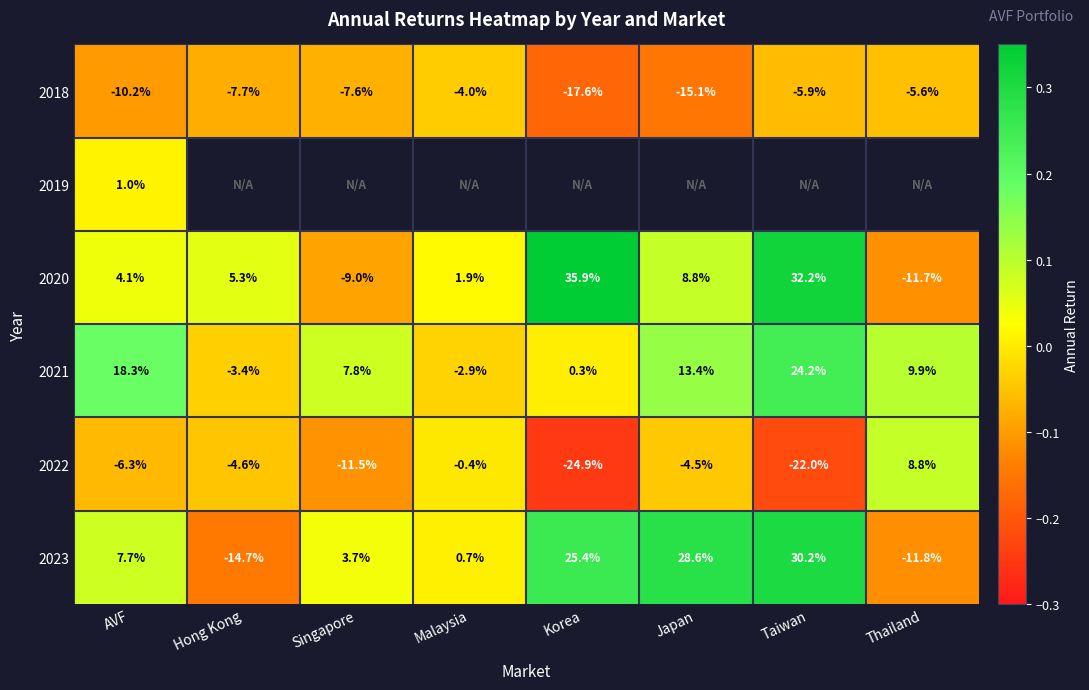

List the labels in order of 2020 value, largest first.

Korea, Taiwan, Japan, Hong Kong, AVF, Malaysia, Singapore, Thailand